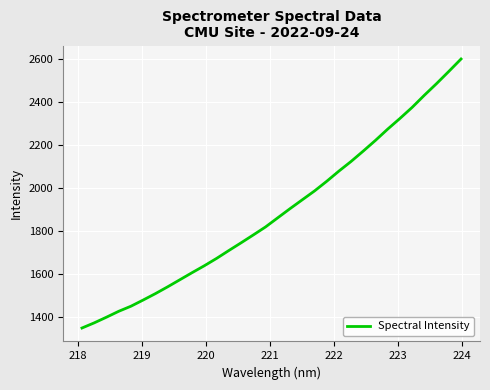

Is this an area chart (filled region under the line)?

No